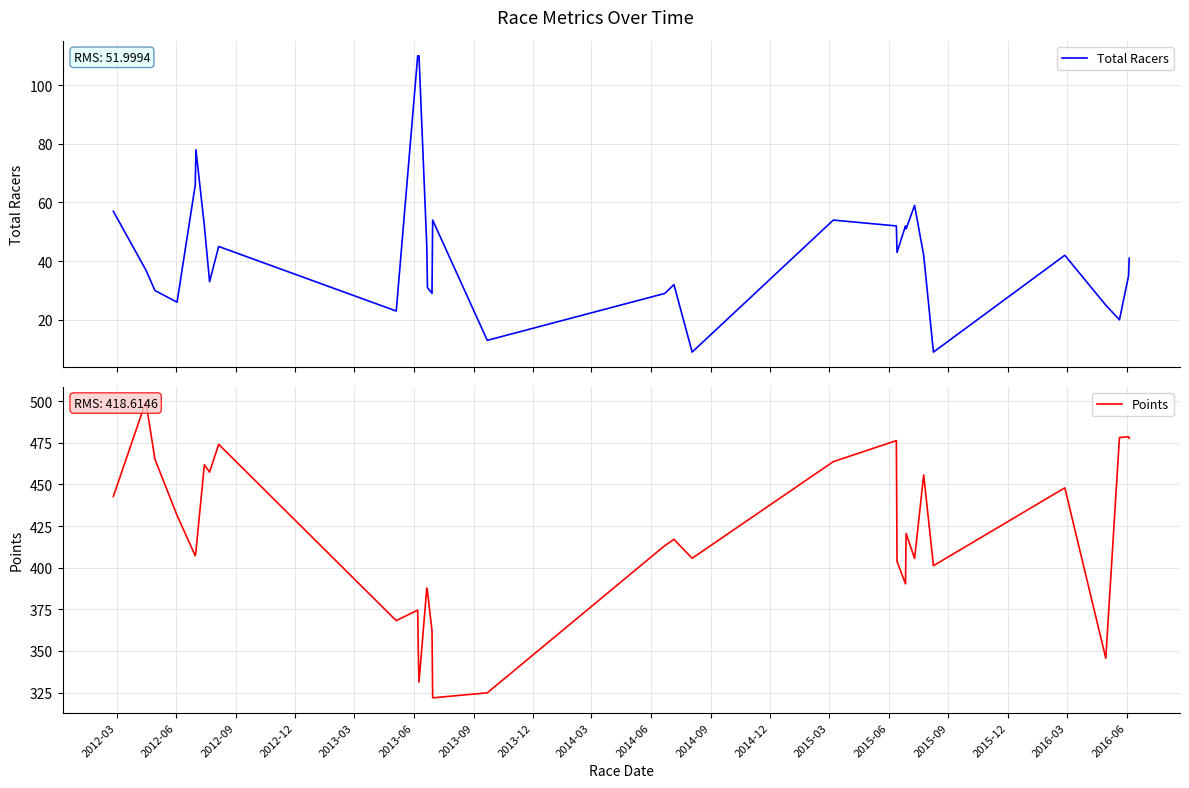

What is the difference between the maximum and minimum values in the Points series?

178.0